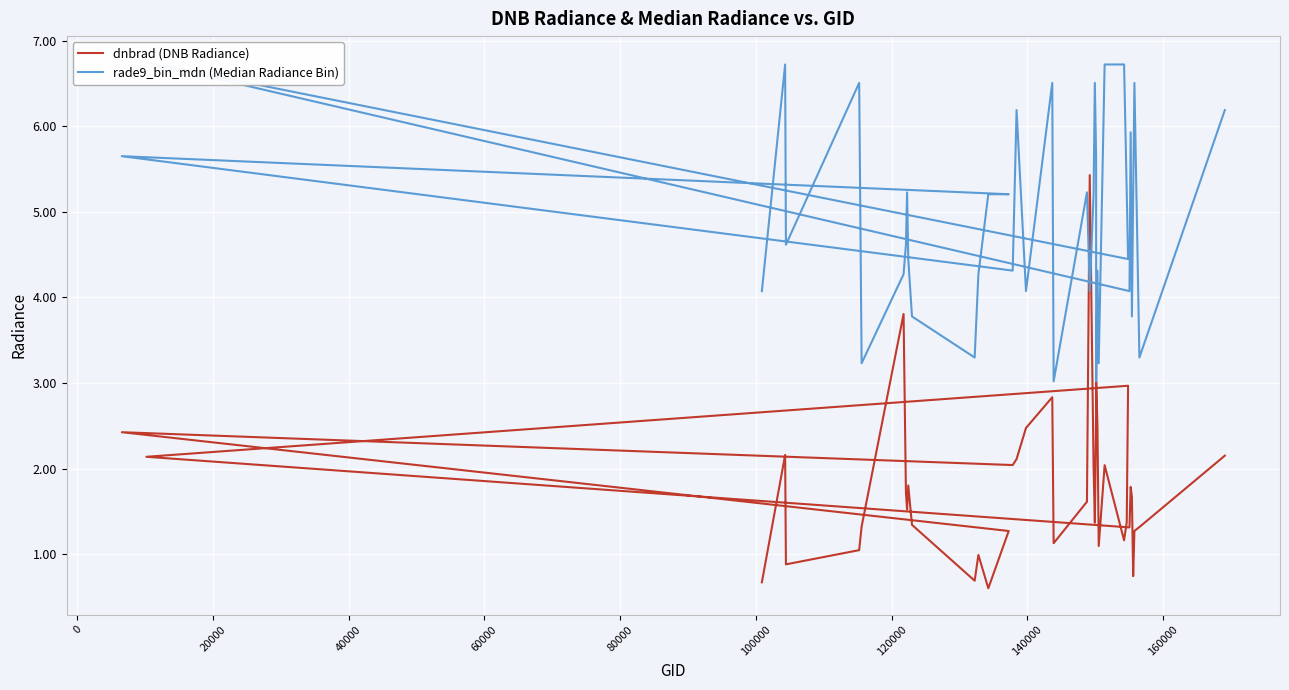

True or false: rade9_bin_mdn (Median Radiance Bin) and dnbrad (DNB Radiance) cross at least once.

True